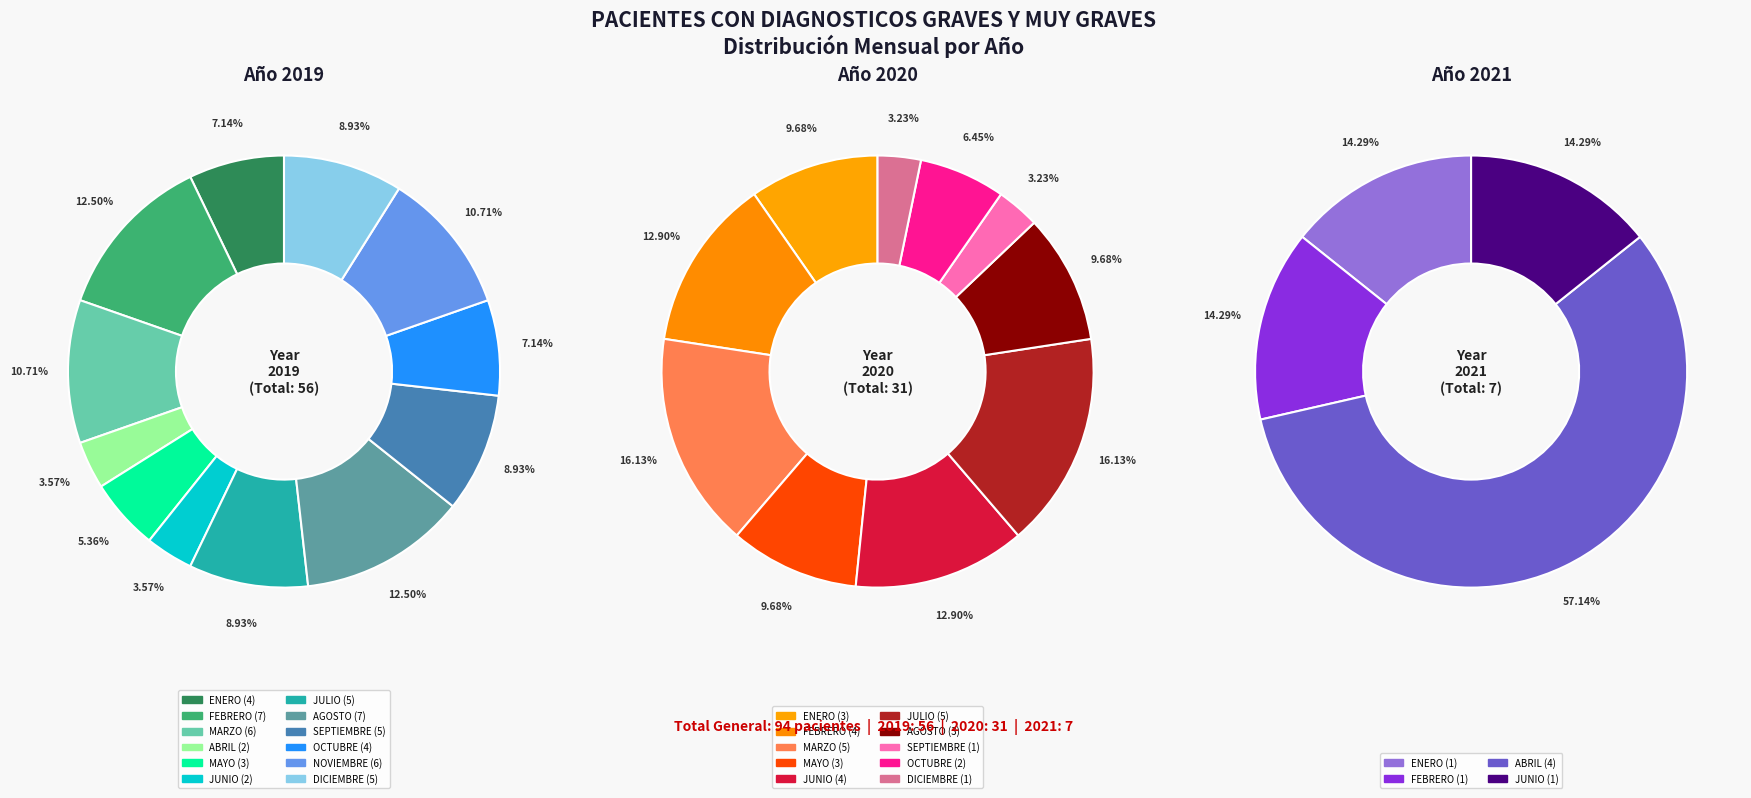

Do ENERO and SEPTIEMBRE together represent more than half of the pie?

No